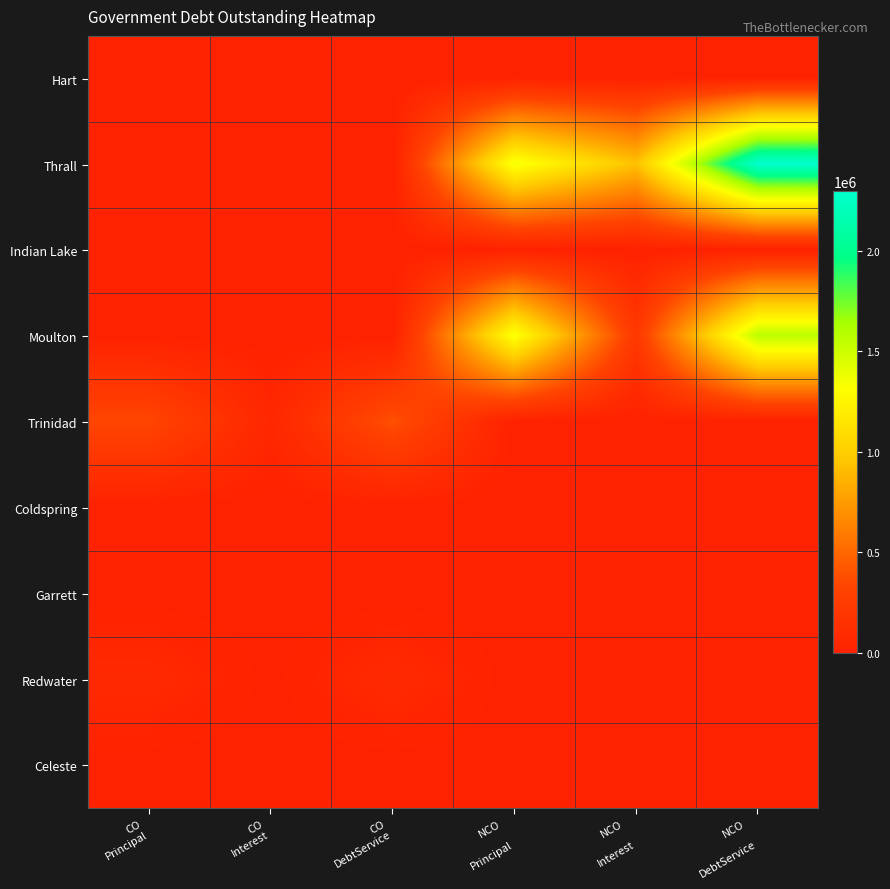

How many series are shown in this chart?

9